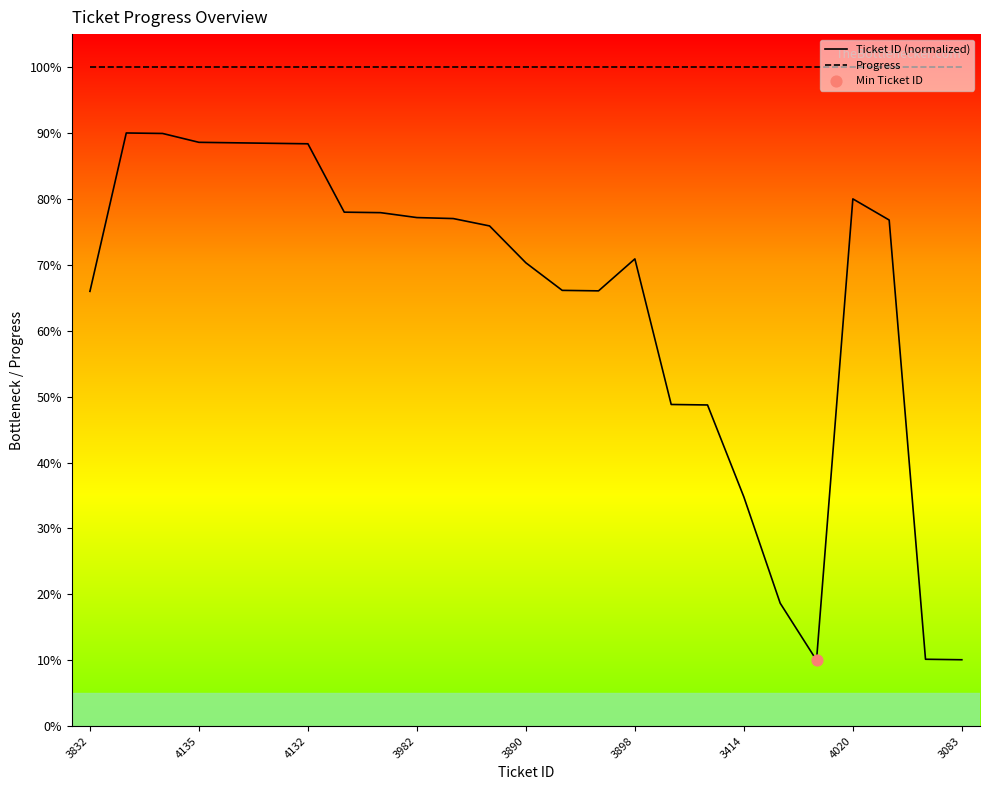

What is the ratio of the value at 3977 to the value at 3198?

4.1